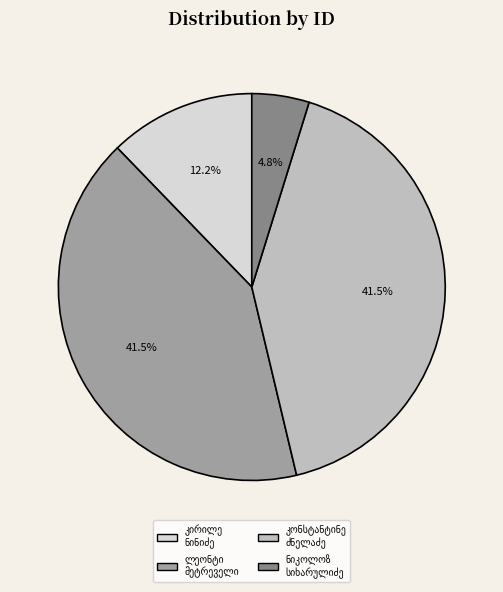

Is there a majority slice in this chart?

No